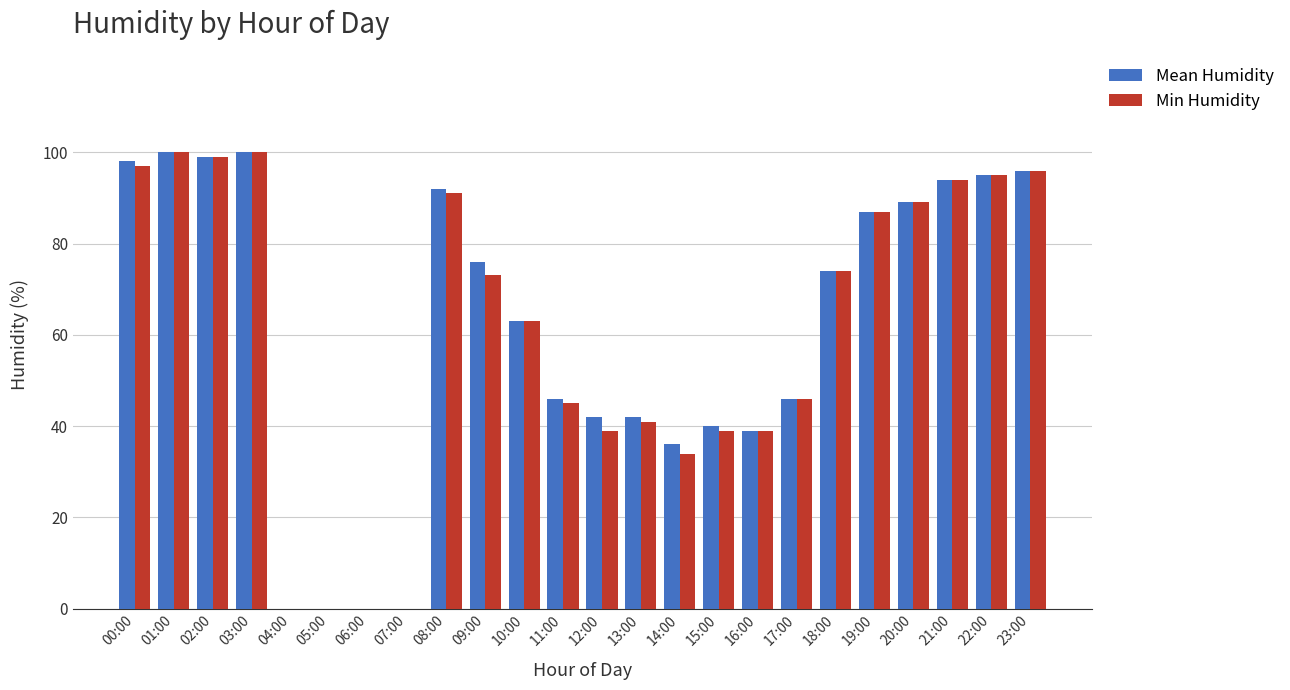

Reading left to right, what are all the values shown in this chart?

Mean Humidity: 98	100	99	100	0	0	0	0	92	76	63	46	42	42	36	40	39	46	74	87	89	94	95	96
Min Humidity: 97	100	99	100	0	0	0	0	91	73	63	45	39	41	34	39	39	46	74	87	89	94	95	96